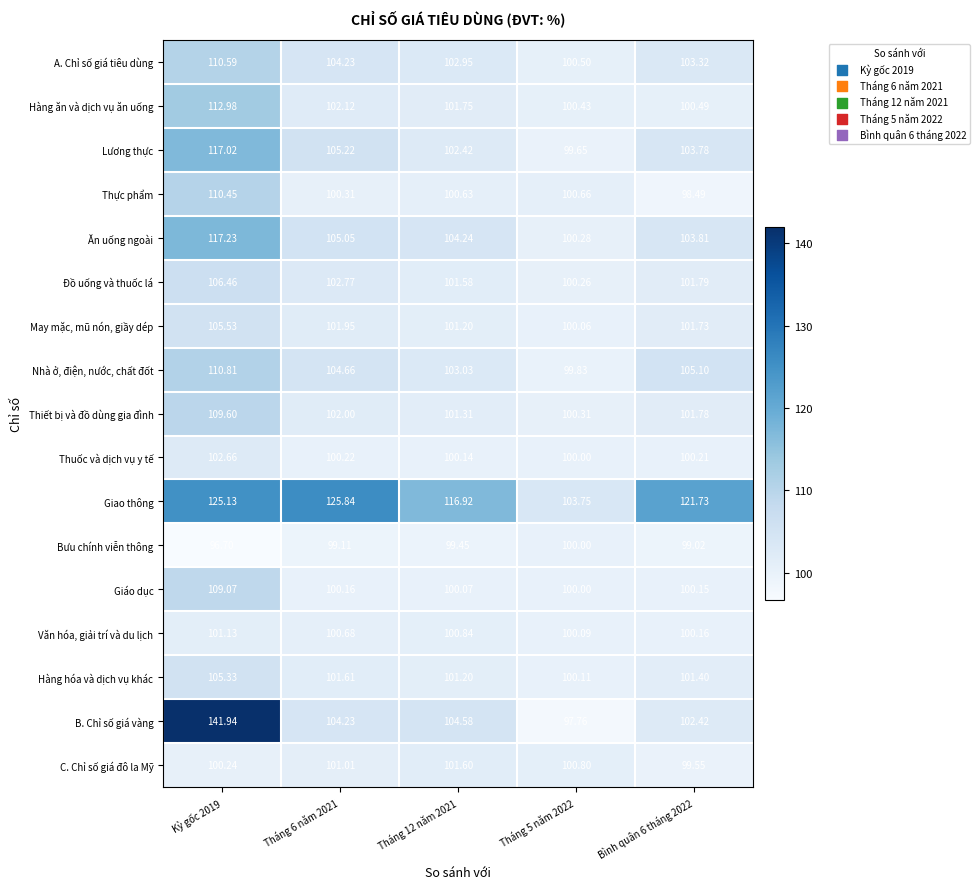

Which series changed the most between Kỳ gốc 2019 and Tháng 12 năm 2021?

B. Chỉ số giá vàng